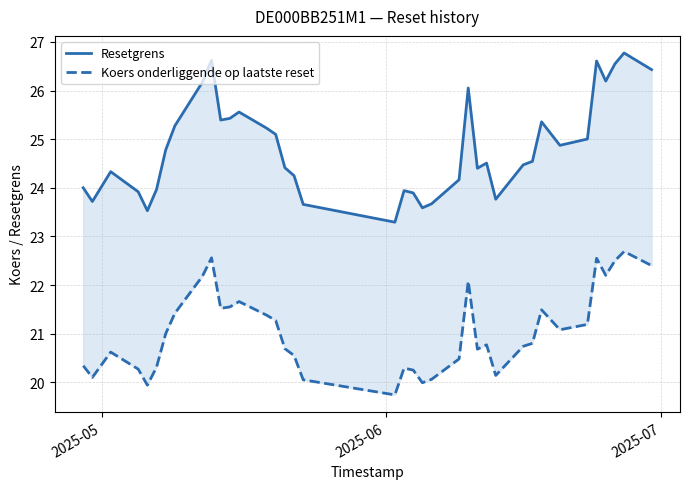

What are all the series names shown in the legend?

Resetgrens, Koers onderliggende op laatste reset